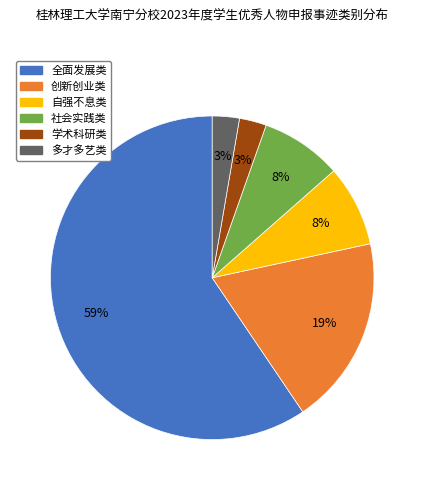

True or false: 全面发展类 accounts for 65% of the total.

False